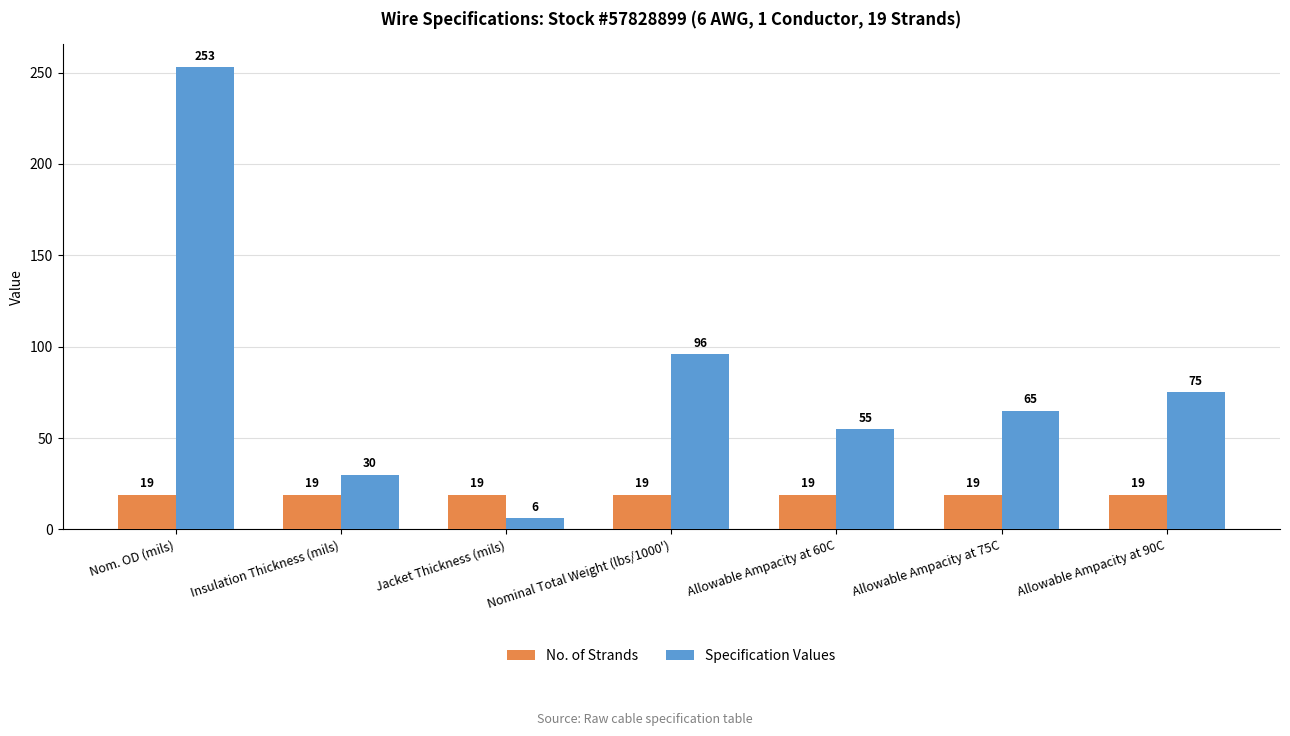

How many bars are there in total?

14